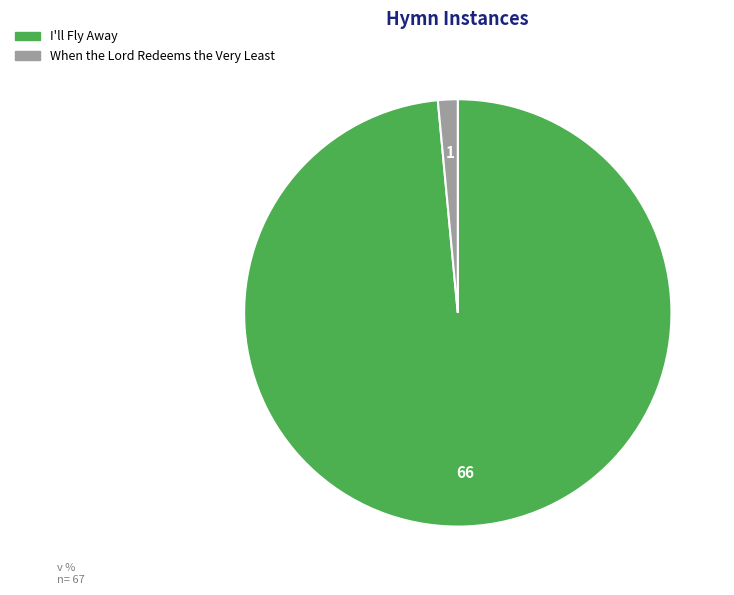

How many segments does this pie chart have?

2